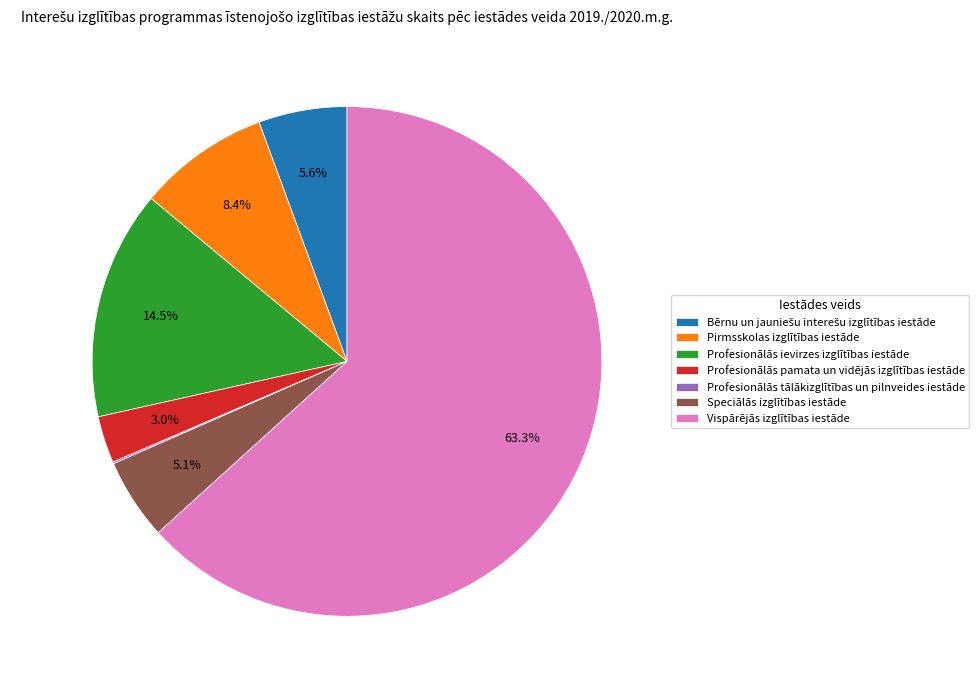

What is the total percentage of Profesionālās ievirzes izglītības iestāde and Vispārējās izglītības iestāde?

77.8%